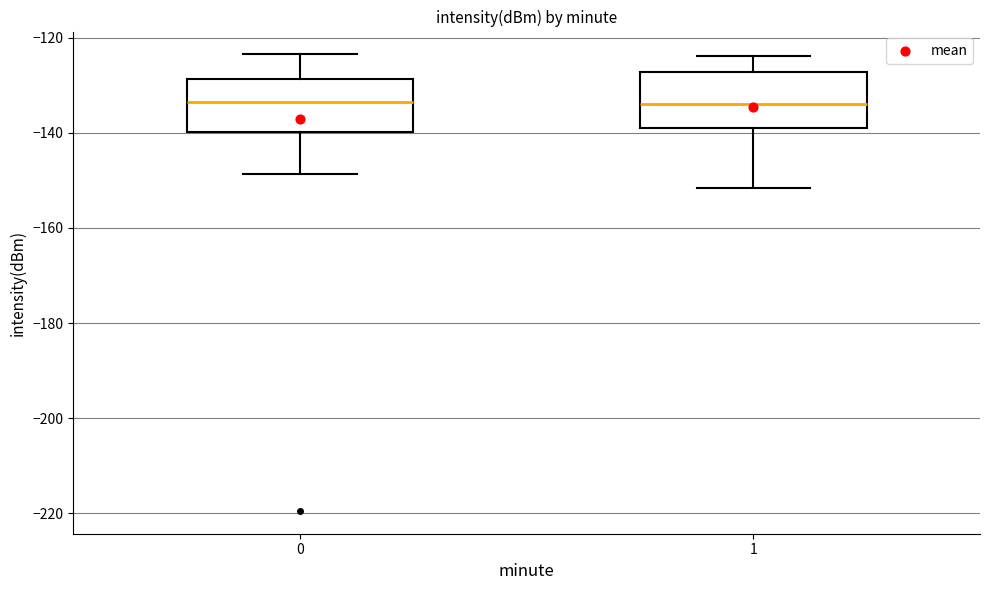

Where does the upper whisker of the box at x = 1 end on the y-axis? The values are not printed on the chart, so give them approximately, as read against the axis.

-124